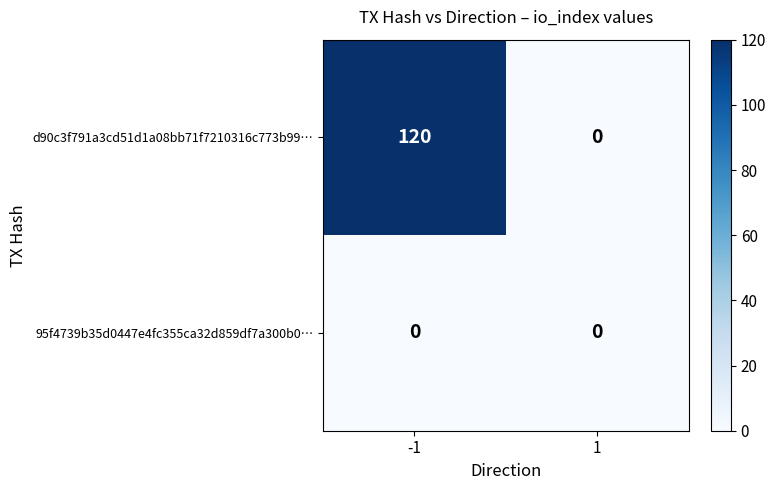

Reading left to right, what are all the values shown in this chart?

d90c3f791a3cd51d1a08bb71f7210316c773b99…: 120	0
95f4739b35d0447e4fc355ca32d859df7a300b0…: 0	0